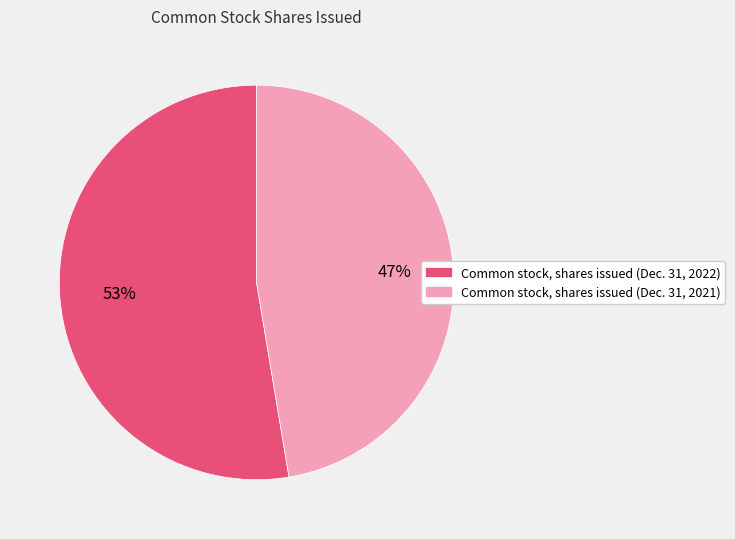

Is there a majority slice in this chart?

Yes